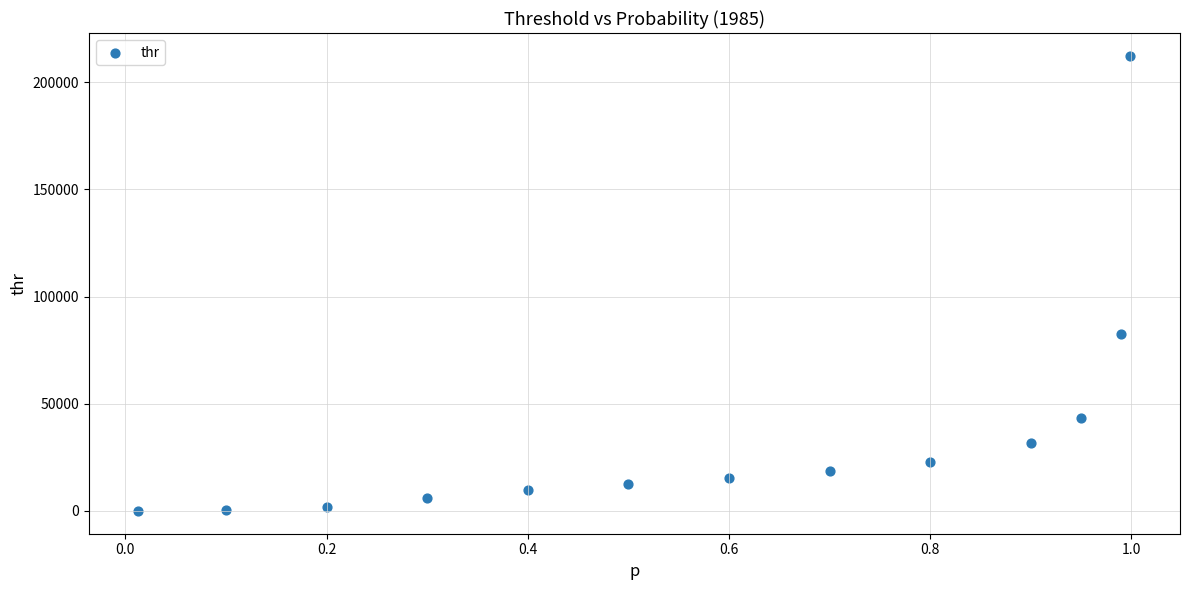

What is the range of Y values (max minus min)?

212344.7